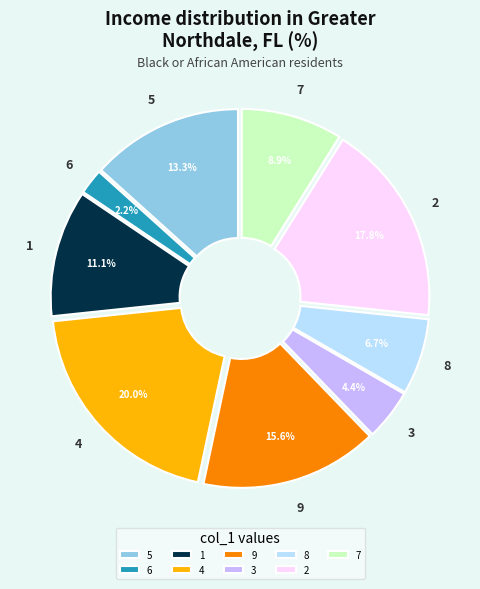

Which category has the biggest portion of the pie?

4